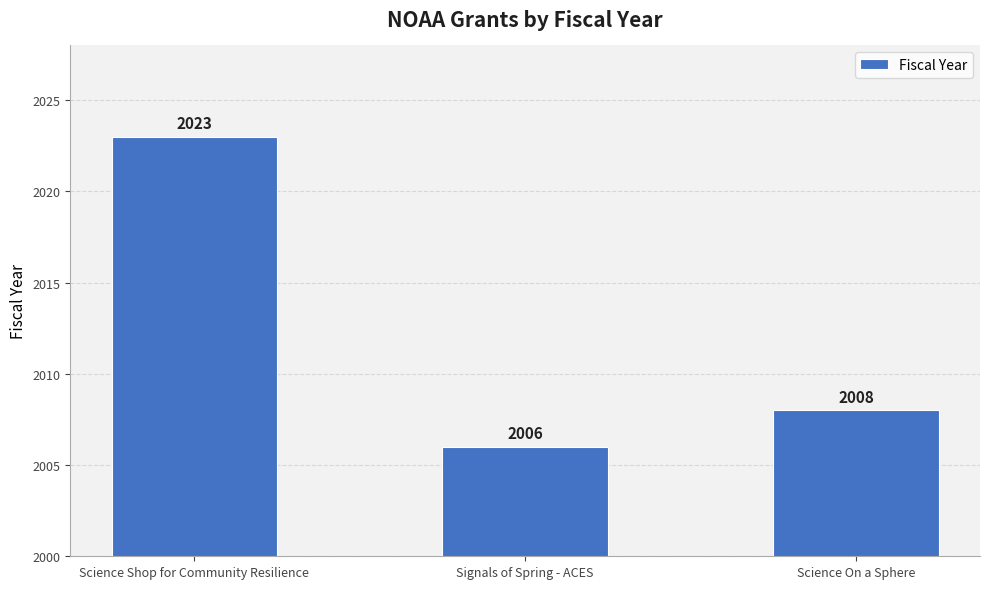

What is the average value?

2012